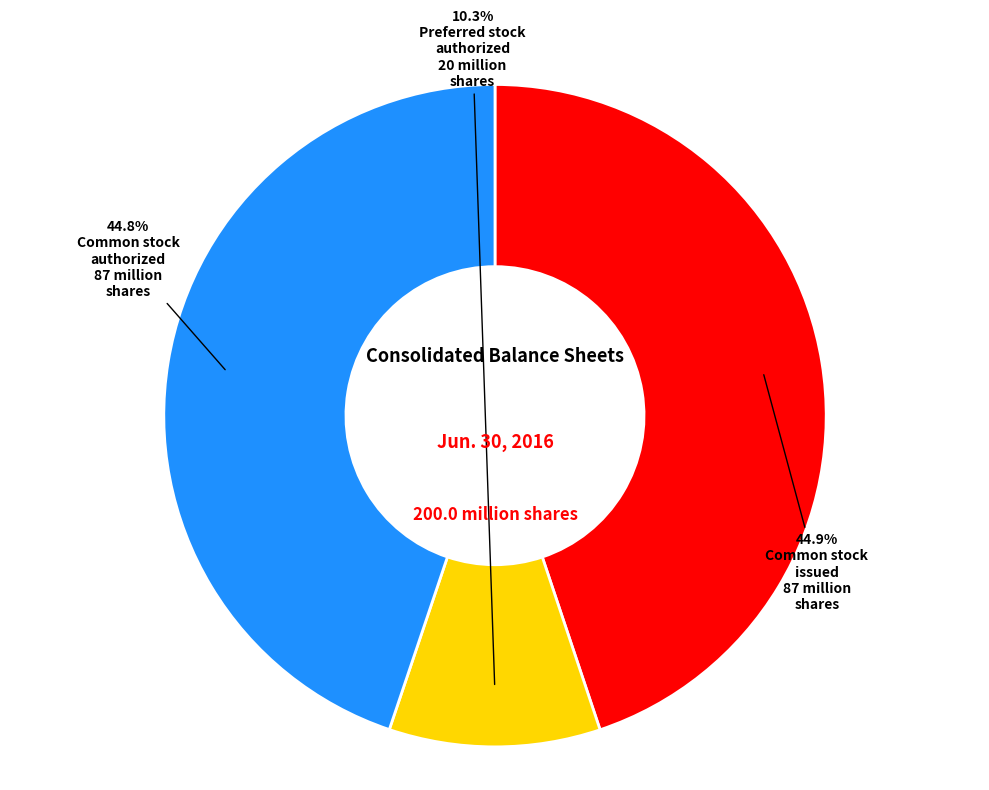

Is there a majority slice in this chart?

No